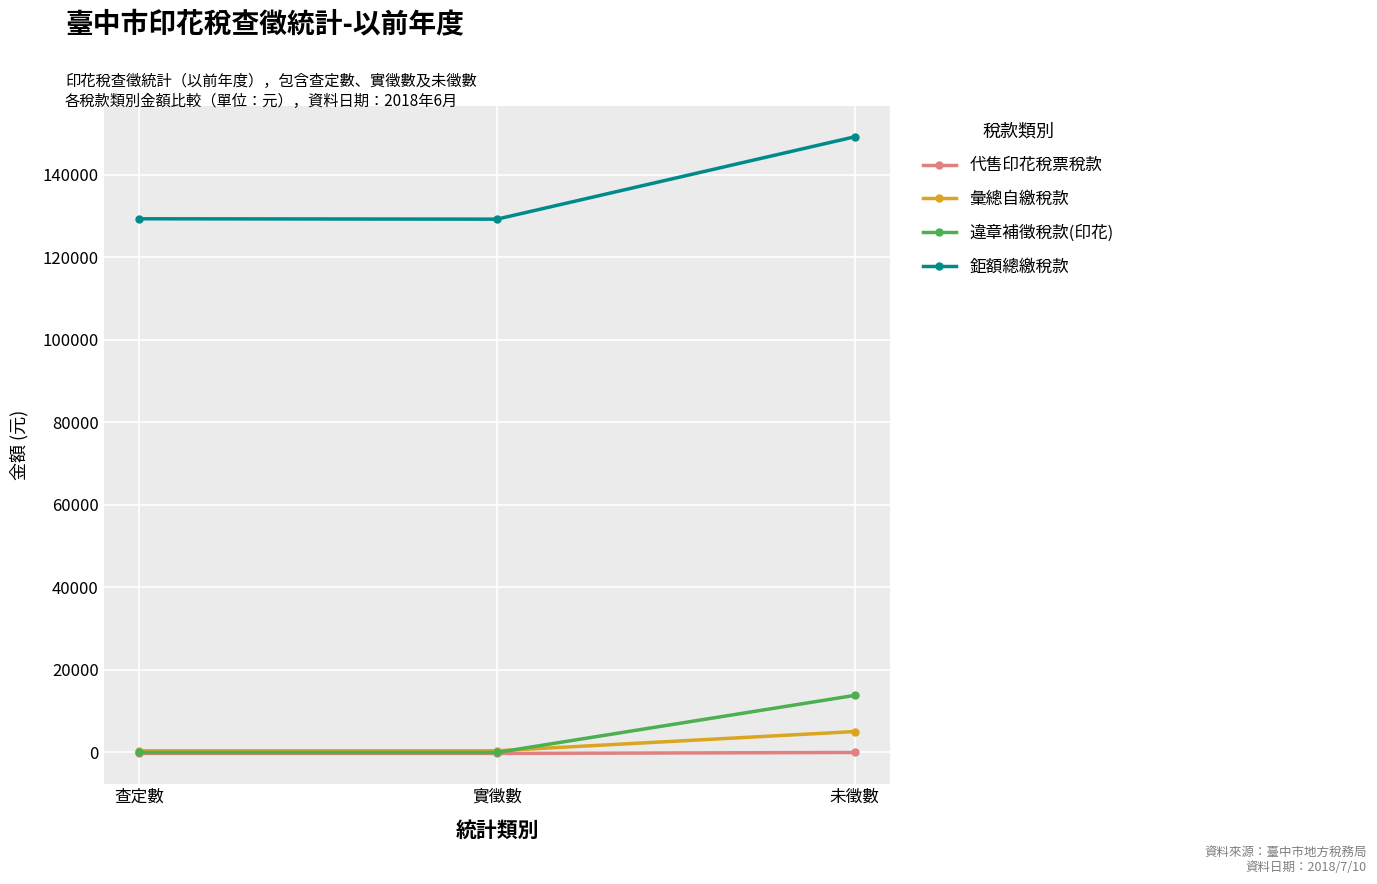

Is it true that 鉅額總繳稅款 equals 75121 at 未徵數?

False